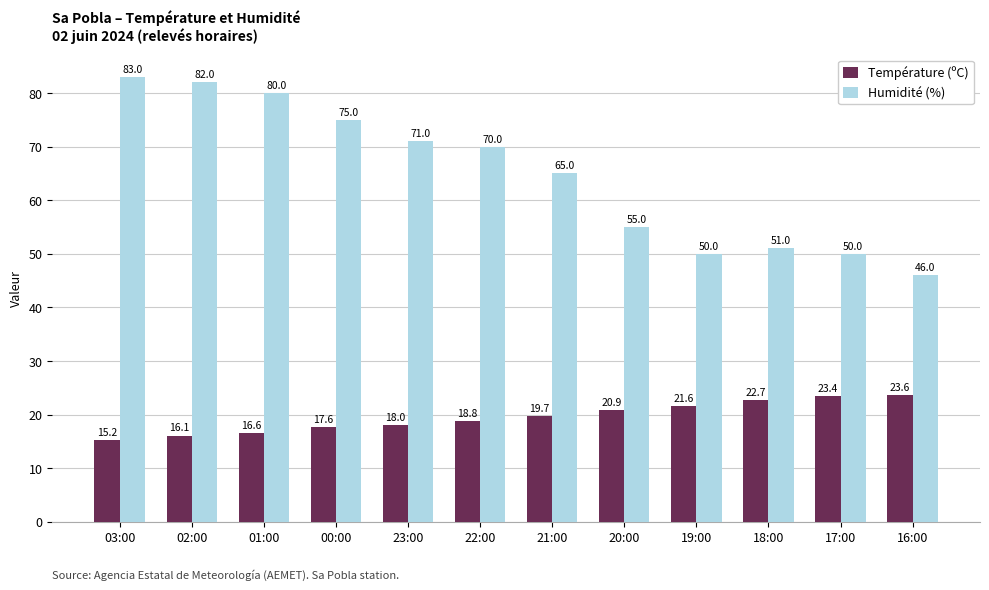

What position from the left is 17:00?

11